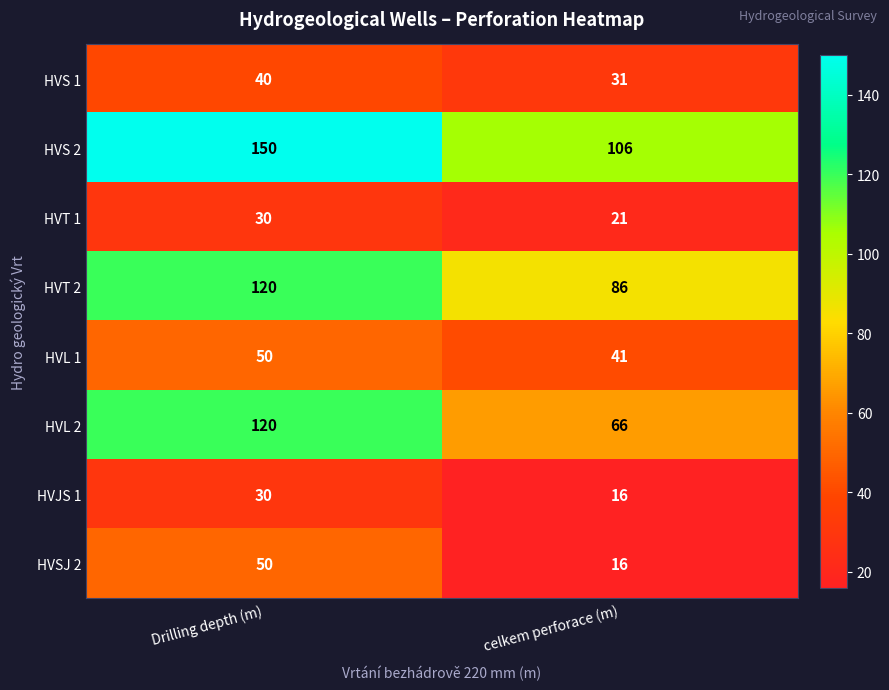

List the labels in order of HVT 1 value, smallest first.

celkem perforace (m), Drilling depth (m)